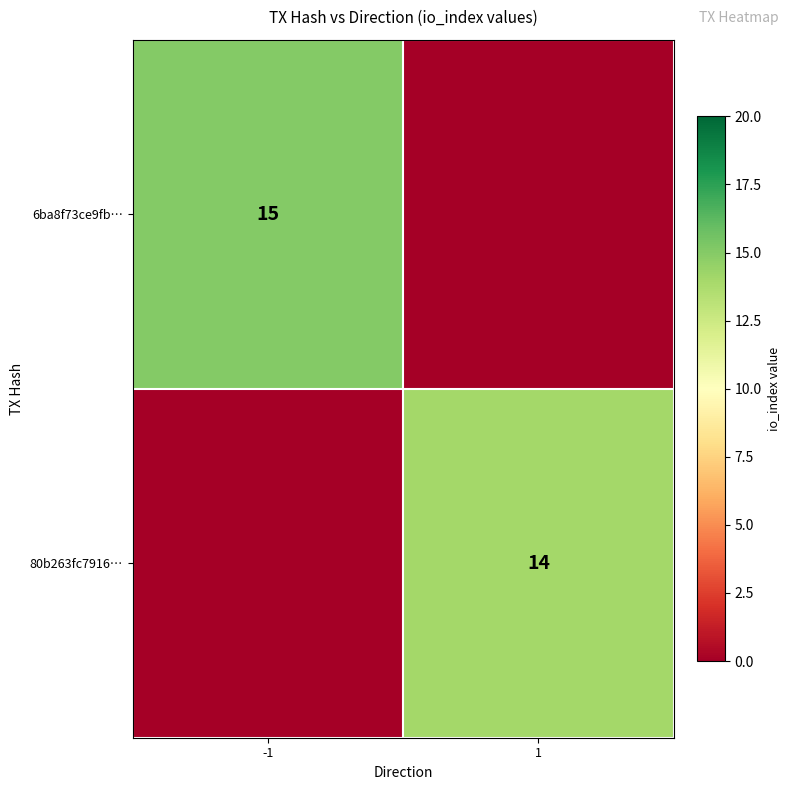

Is it true that 6ba8f73ce9fb… equals 15 at -1?

True